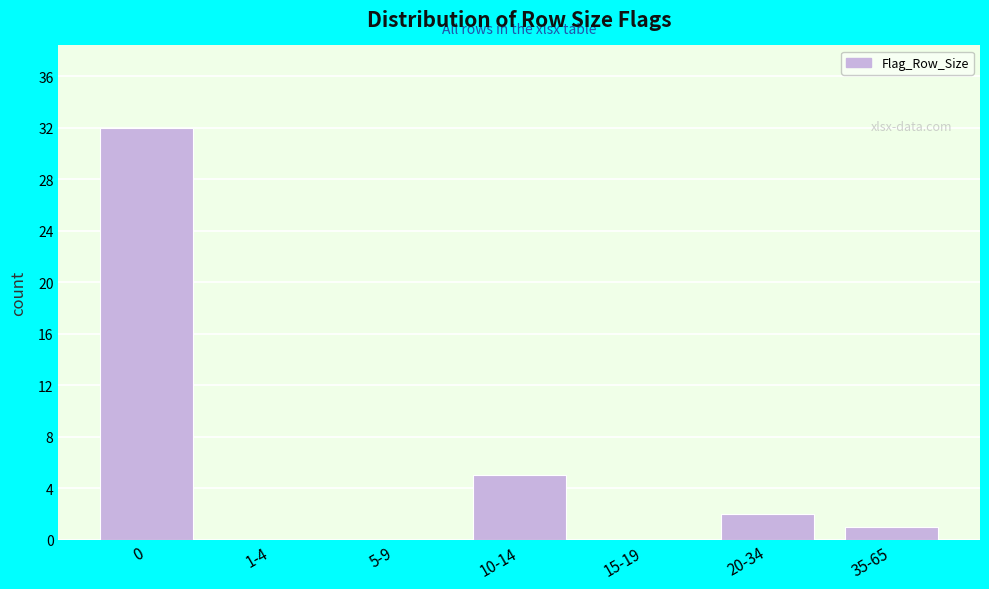

Reading left to right, transcribe all the data shown in this chart.

0=32	1-4=0	5-9=0	10-14=5	15-19=0	20-34=2	35-65=1